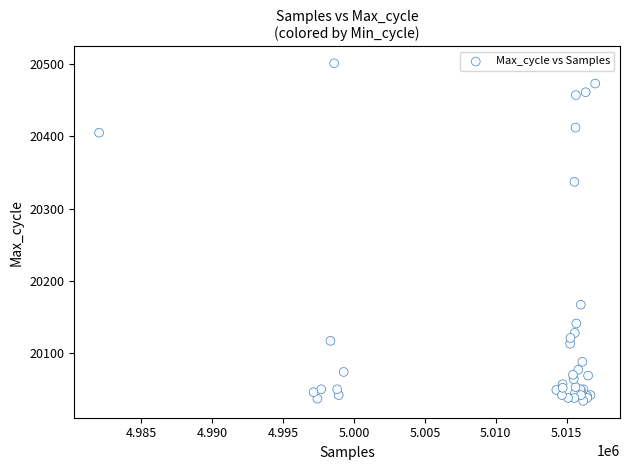

What Y value in the scatter plot is closest to 20267?

20337